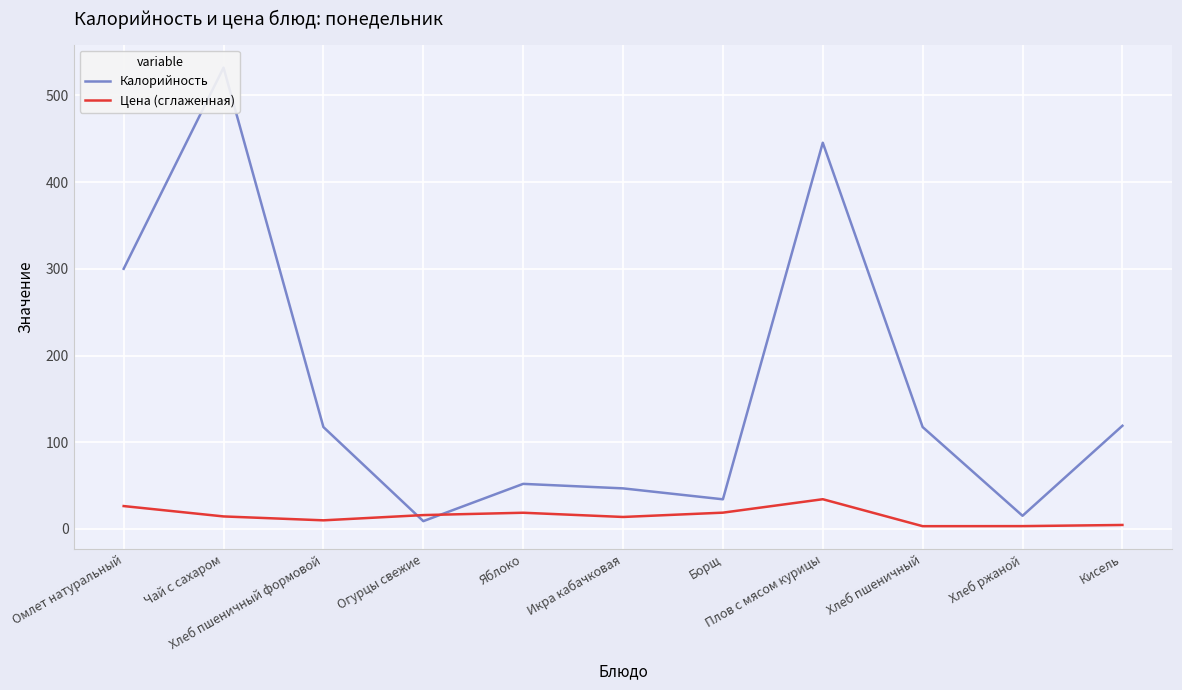

List the series in order of their overall mean, lowest first.

Цена (сглаженная), Калорийность